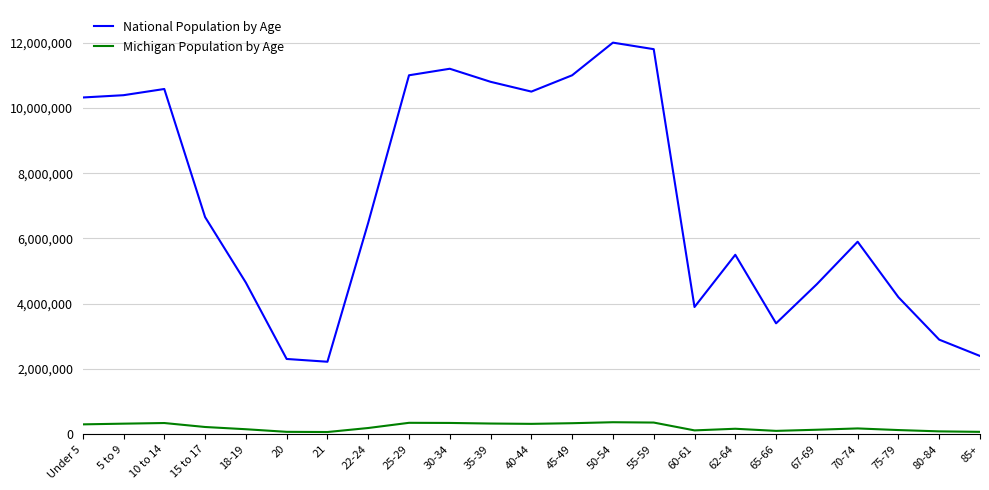

Does the chart have visible grid lines?

Yes